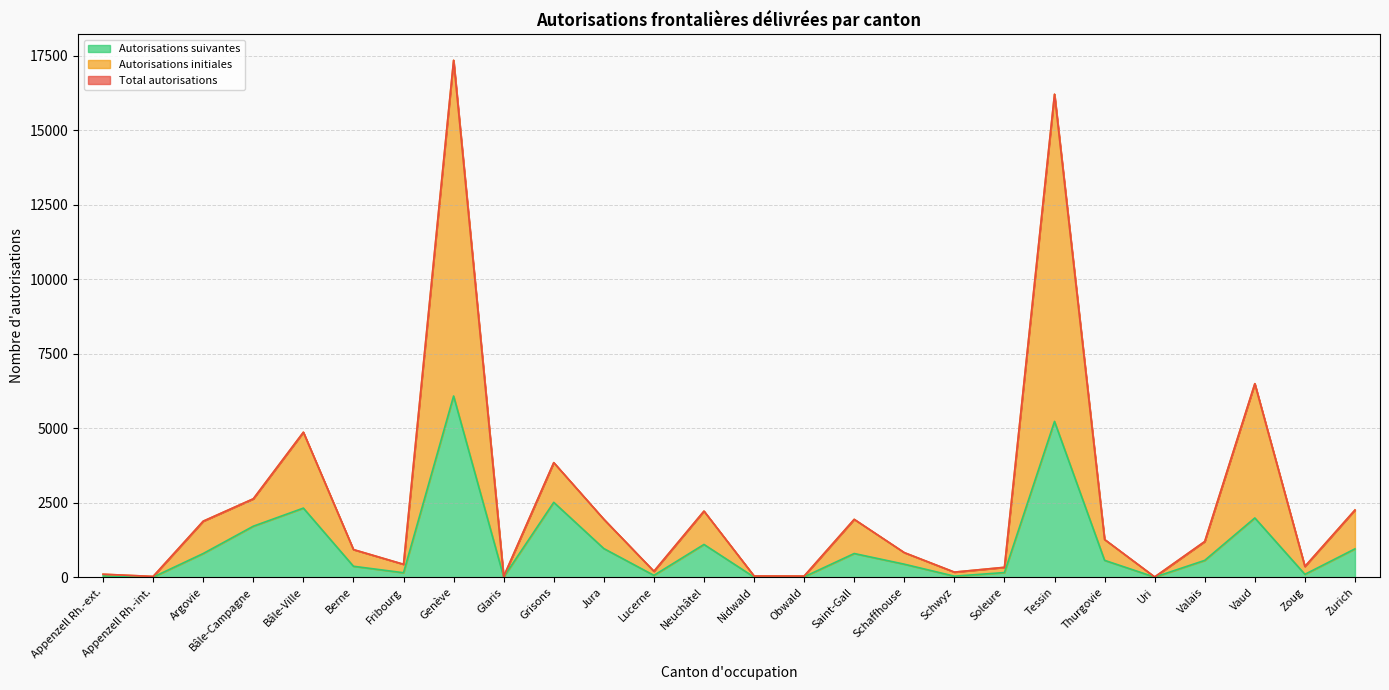

True or false: Total autorisations and Autorisations suivantes intersect in this chart.

False